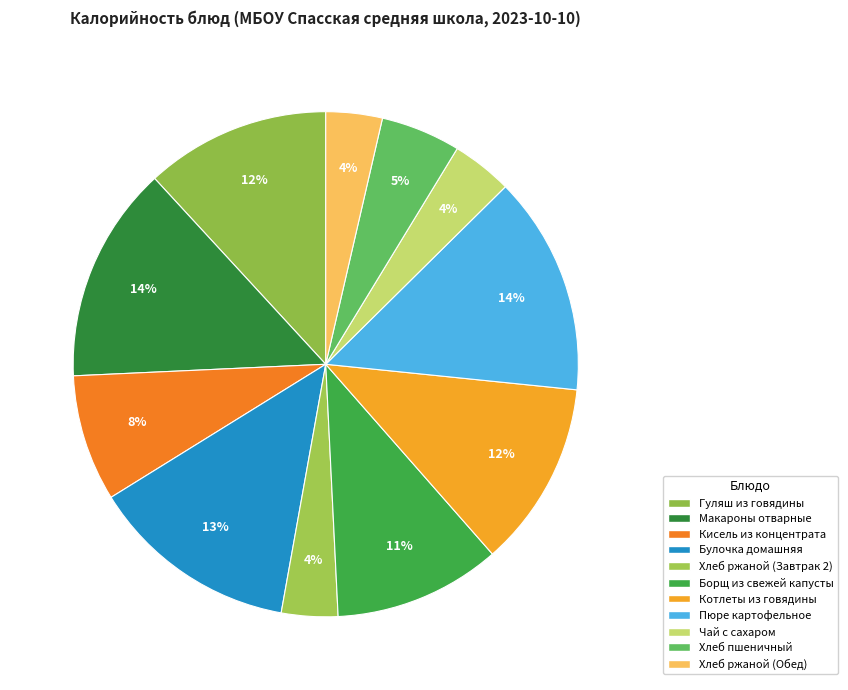

To the nearest percent, what percentage of the pie is Макароны отварные?

14%